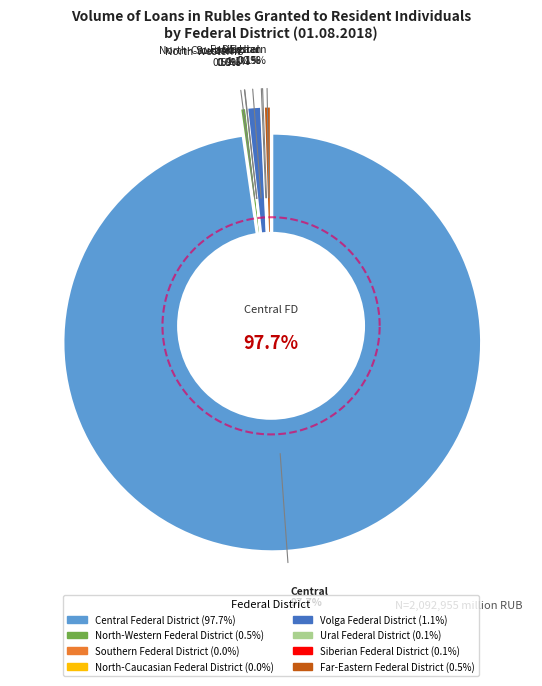

To the nearest percent, what is the difference between the Central Federal District and Siberian Federal District slice percentages?

98%